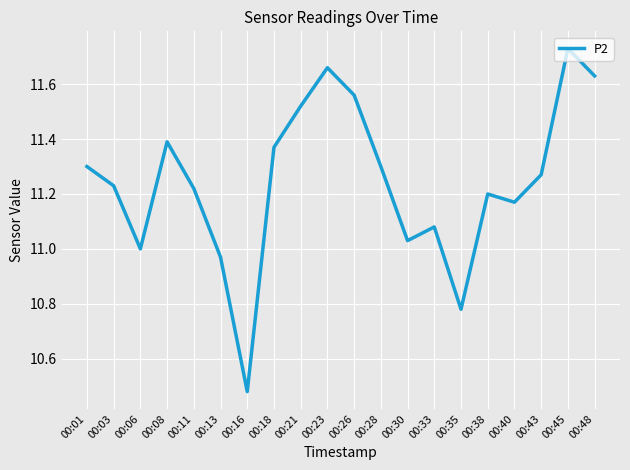

What is the difference between the values at 00:35 and 00:40?

0.4